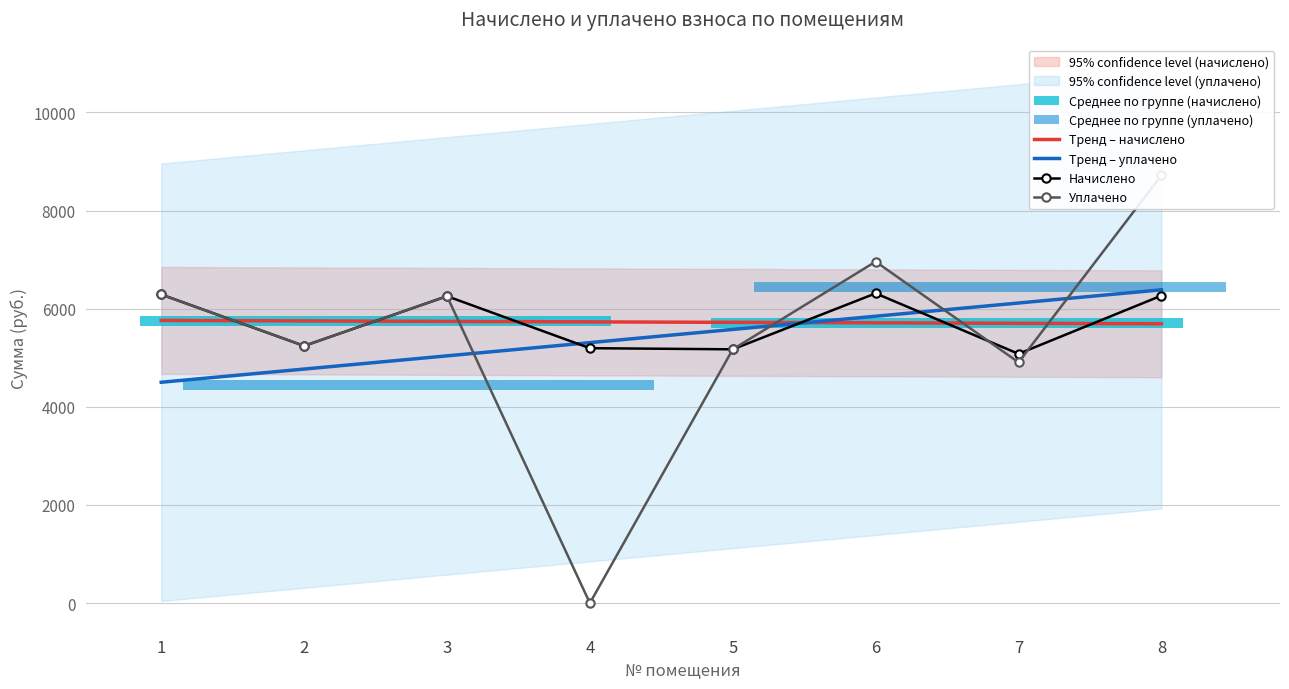

How many values in the Начислено series are below 6255?

4